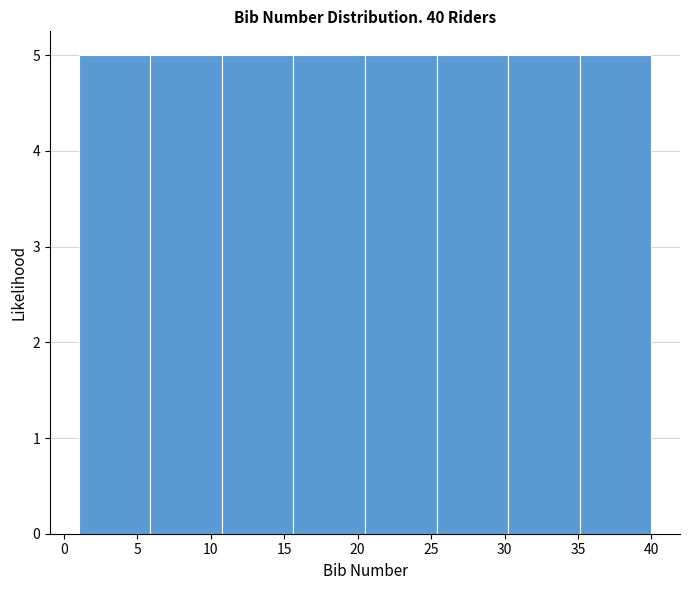

Reading left to right, transcribe this chart: for each bar, give the range it covers on the x-axis and its height. Neither the bar edges nor the heights are printed on the chart, so give them approximately, as read against the axes.

1.0 to 6.0: 5
6.0 to 11.0: 5
11.0 to 15.5: 5
15.5 to 20.5: 5
20.5 to 25.5: 5
25.5 to 30.5: 5
30.5 to 35.0: 5
35.0 to 40.0: 5